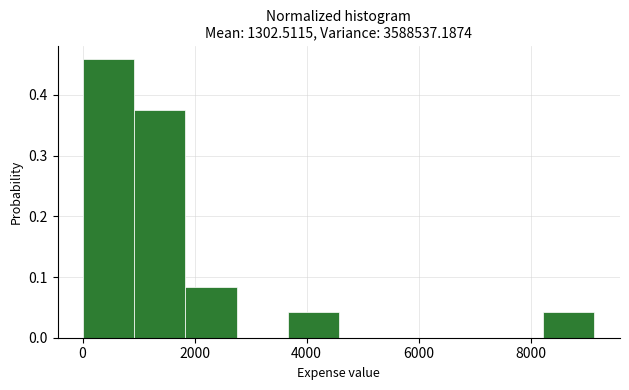

What is the height of the bar covering 0 to 1000 on the x-axis? Neither the bar edges nor the heights are printed on the chart, so give them approximately, as read against the axes.

0.46